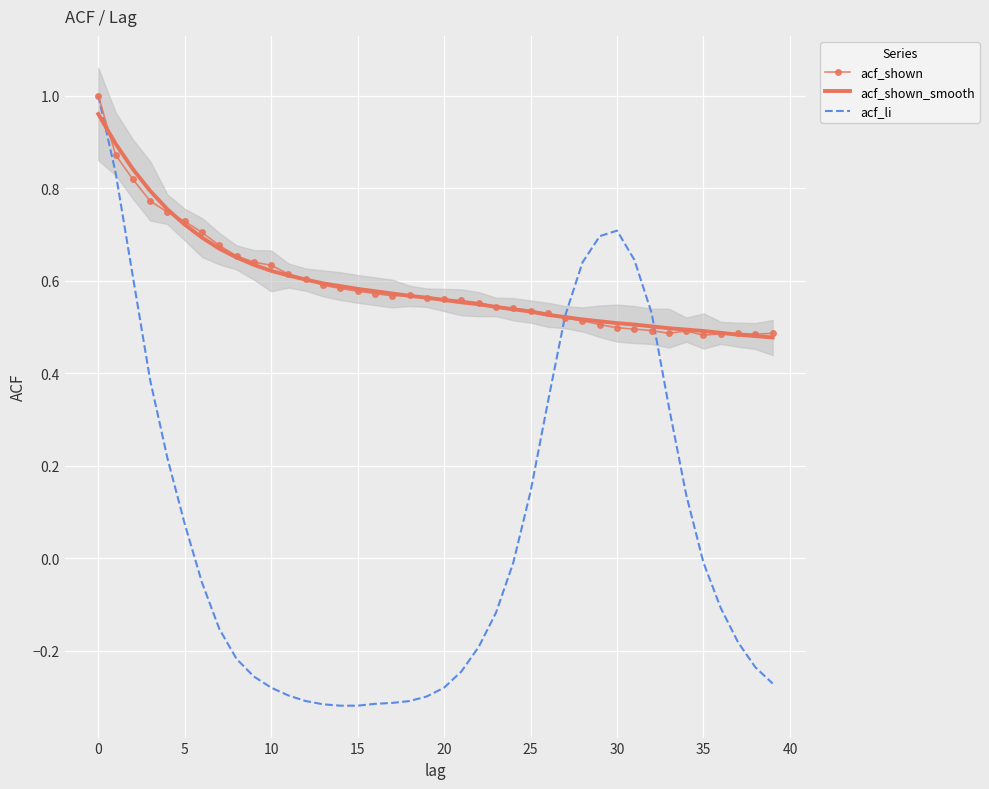

Is it true that acf_shown_smooth equals 0.2 at 20?

False